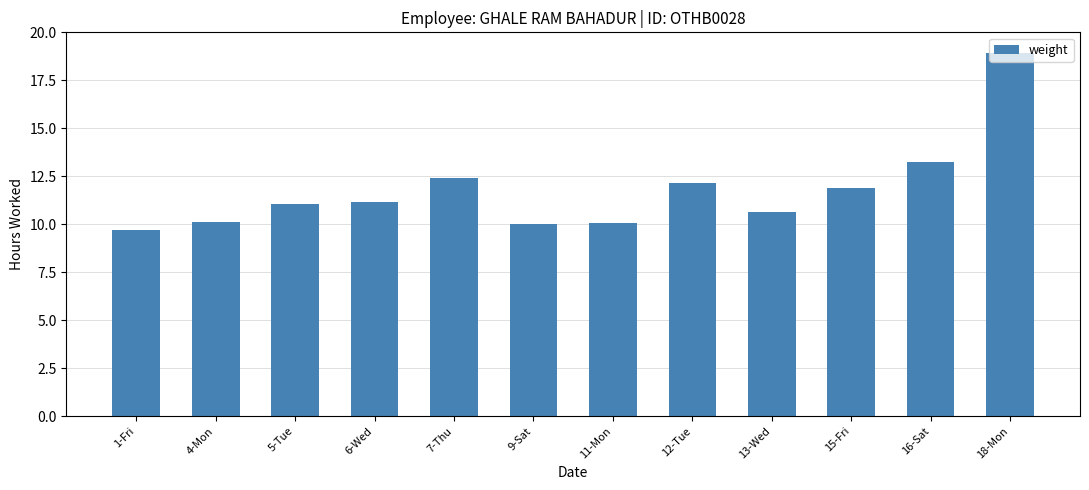

Which has a higher value, 15-Fri or 5-Tue?

15-Fri